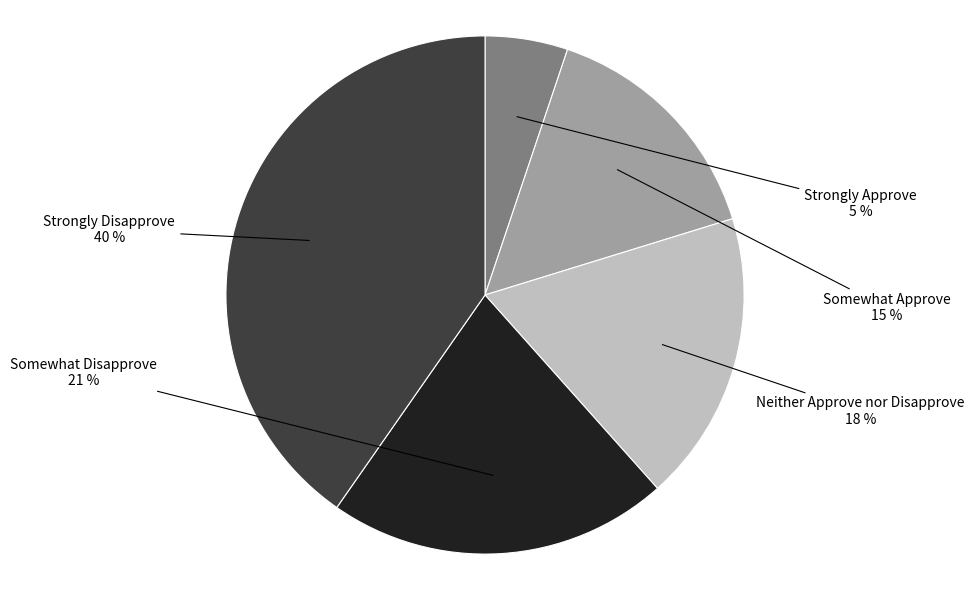

To the nearest percent, what is the average slice percentage?

20%